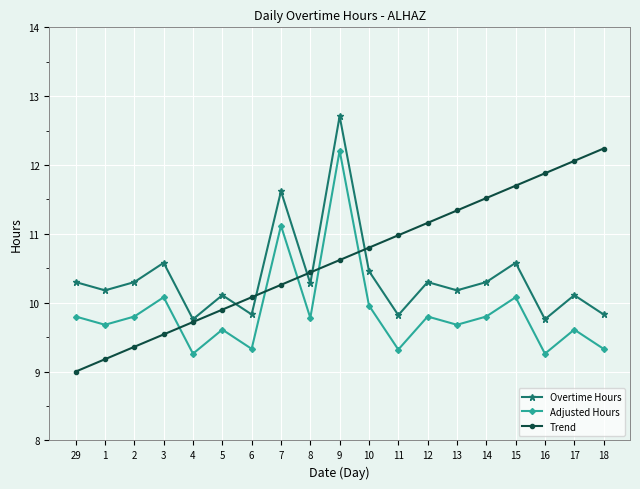

What are all the series names shown in the legend?

Overtime Hours, Adjusted Hours, Trend